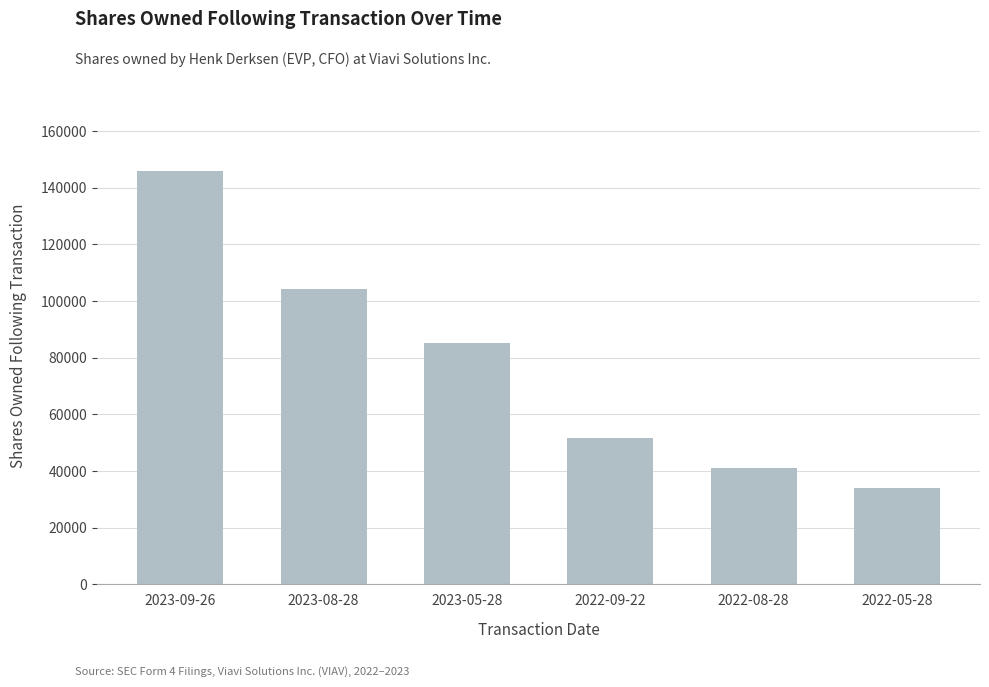

What is the average value?

76976